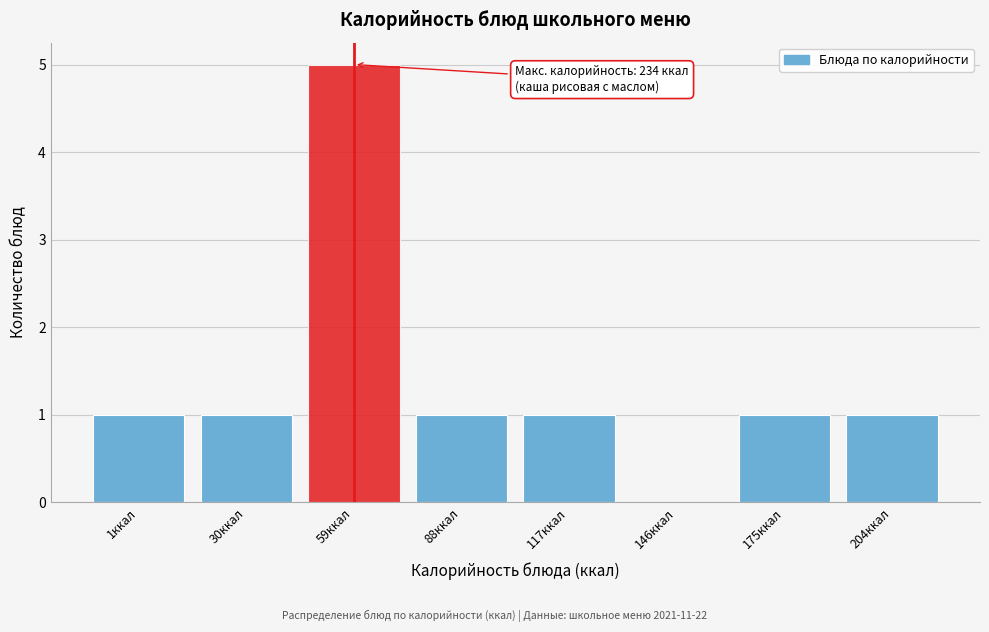

Reading right to left, what are all the values shown in this chart?

204ккал=1	175ккал=1	146ккал=0	117ккал=1	88ккал=1	59ккал=5	30ккал=1	1ккал=1